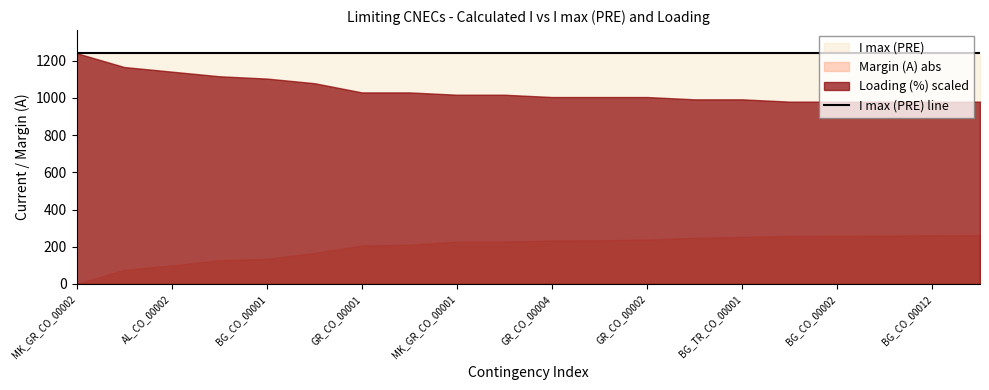

What is the sum of all Loading (%) values?

1680